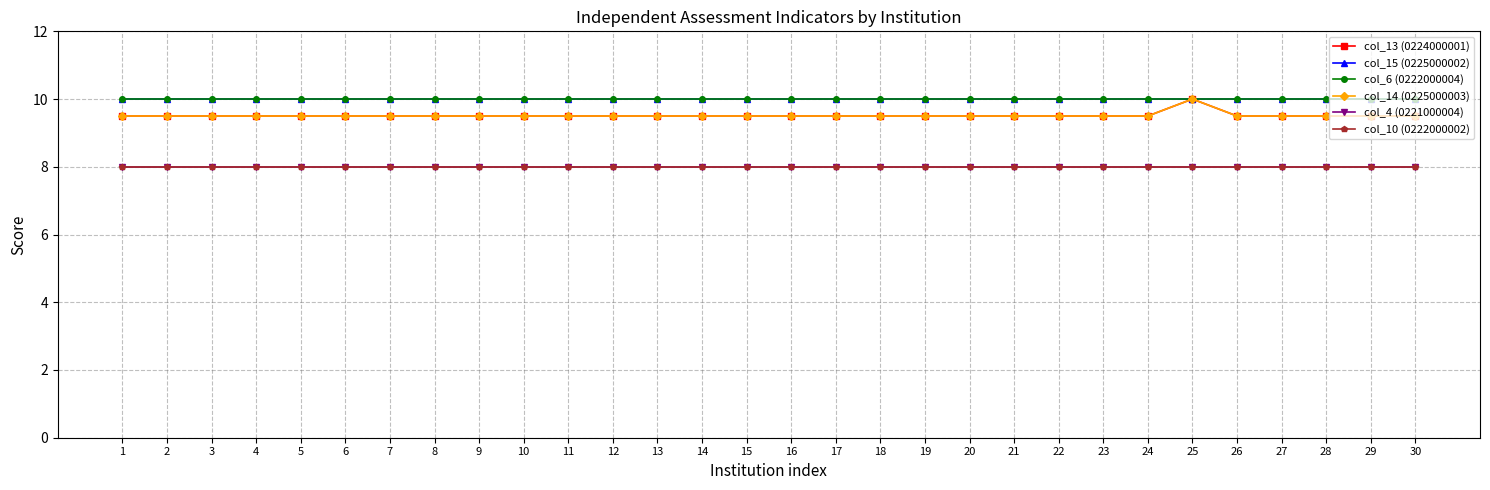

Does the chart have visible grid lines?

Yes